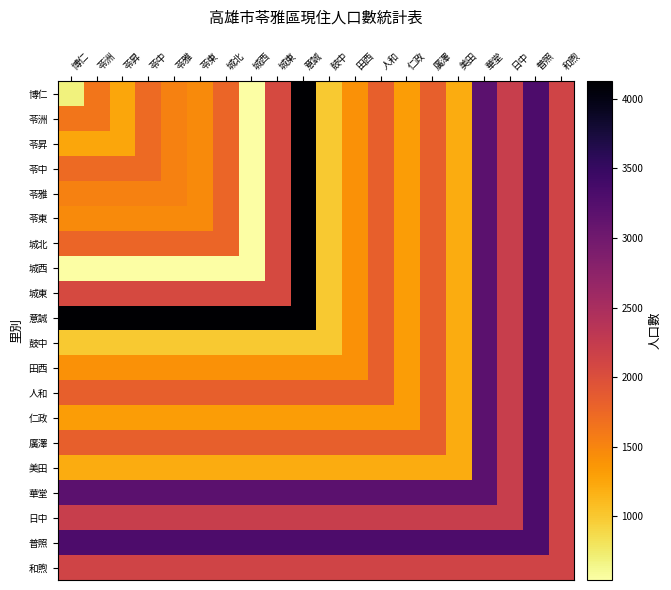

What is the maximum value shown in the chart?

4126